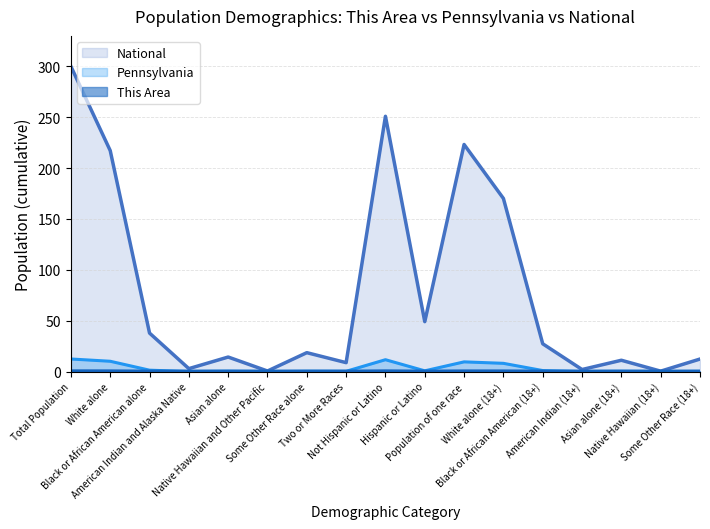

Reading left to right, extract all data points from this chart.

This Area: 0.3	0.2	0.0	0.0	0.0	0.0	0.0	0.0	0.3	0.0	0.2	0.2	0.0	0.0	0.0	0.0	0.0
Pennsylvania: 12.3	10.1	1.3	0.0	0.3	0.0	0.3	0.2	11.6	0.7	9.5	8.1	1.0	0.0	0.3	0.0	0.2
National: 300.0	217.2	37.8	2.8	14.3	0.5	18.6	8.8	251.0	49.0	223.2	170.2	27.3	2.0	11.1	0.4	12.3